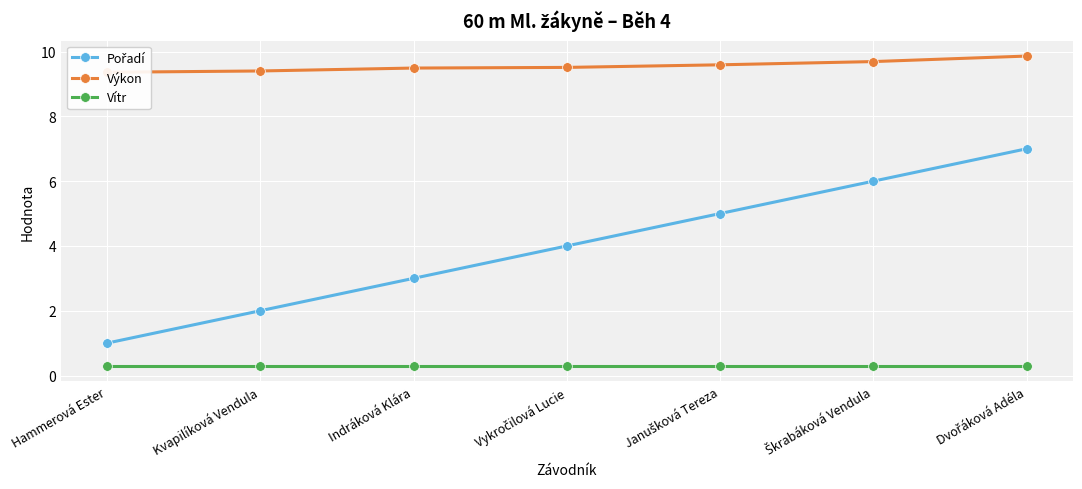

Is the value of Pořadí at Škrabáková Vendula greater than the value of Vítr at Škrabáková Vendula?

Yes